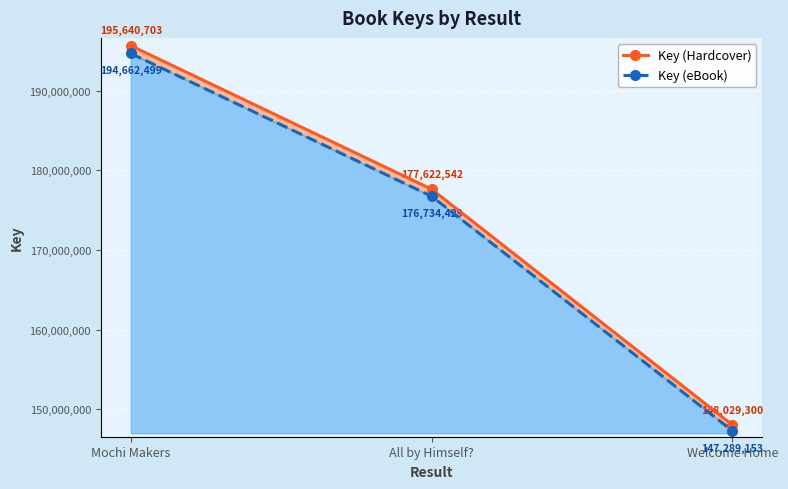

Where is Key (eBook) nearest to the value 170975826?

All by Himself?